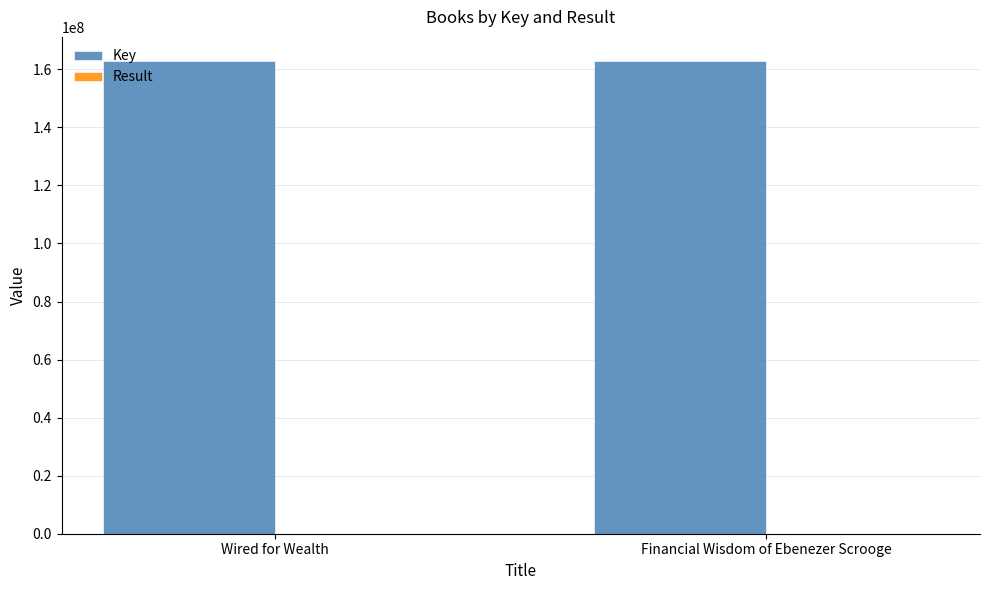

What is the spread (max minus min) of values at Wired for Wealth?

162990775